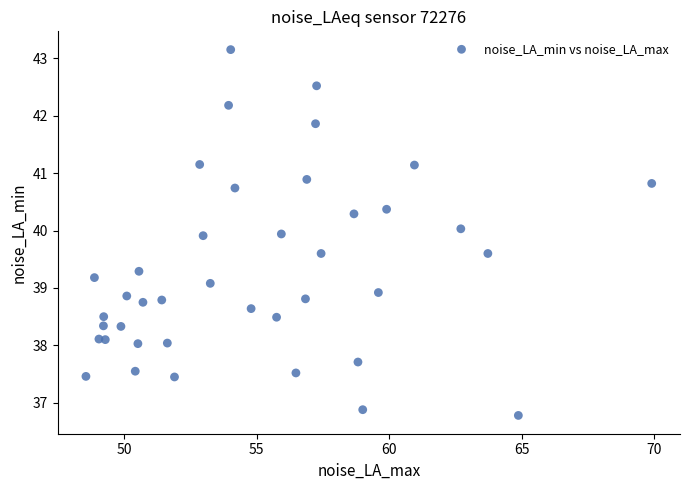

What is the range of Y values (max minus min)?

6.4